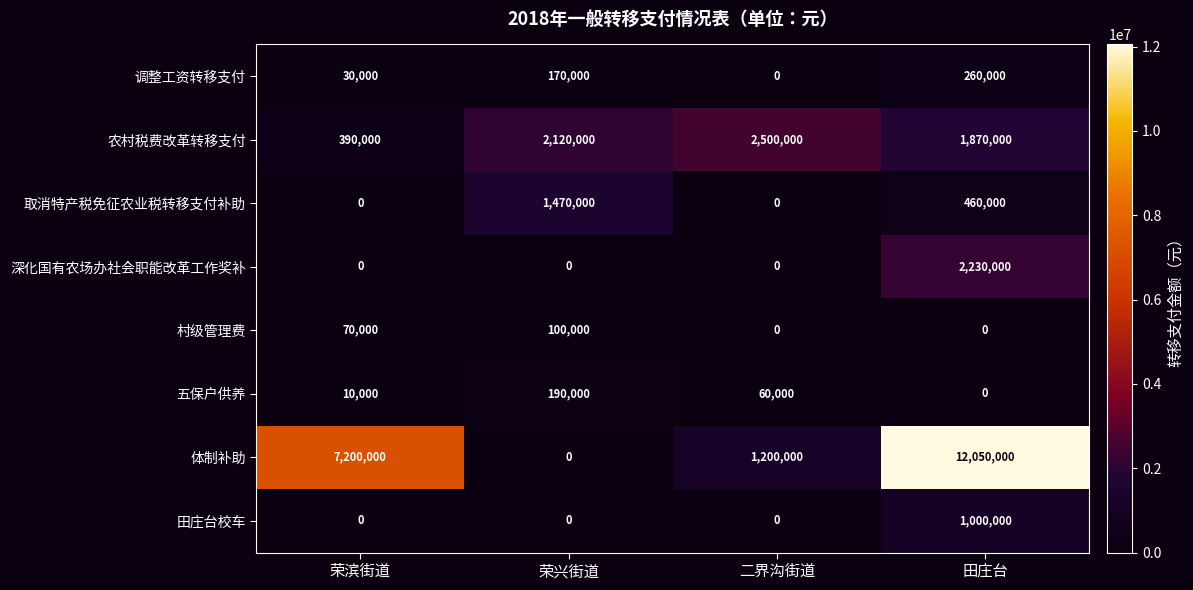

Where is 取消特产税免征农业税转移支付补助 nearest to the value 735000?

田庄台